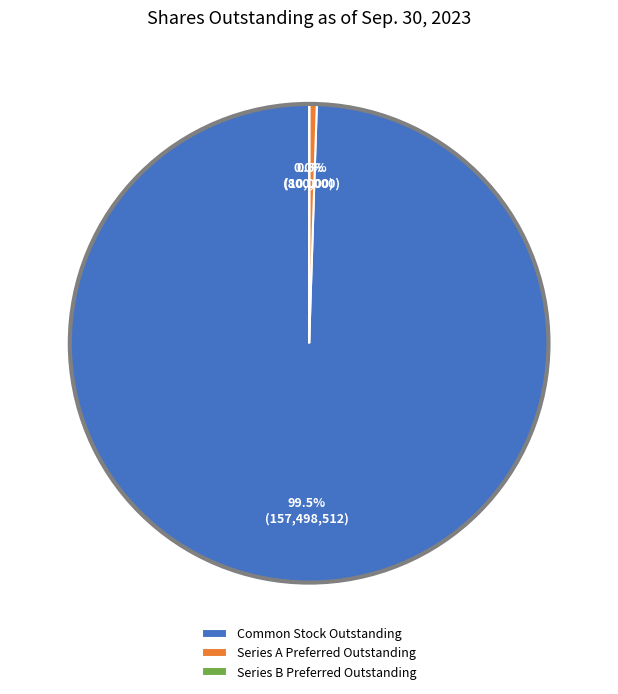

What is the largest slice in the pie chart?

Common Stock Outstanding